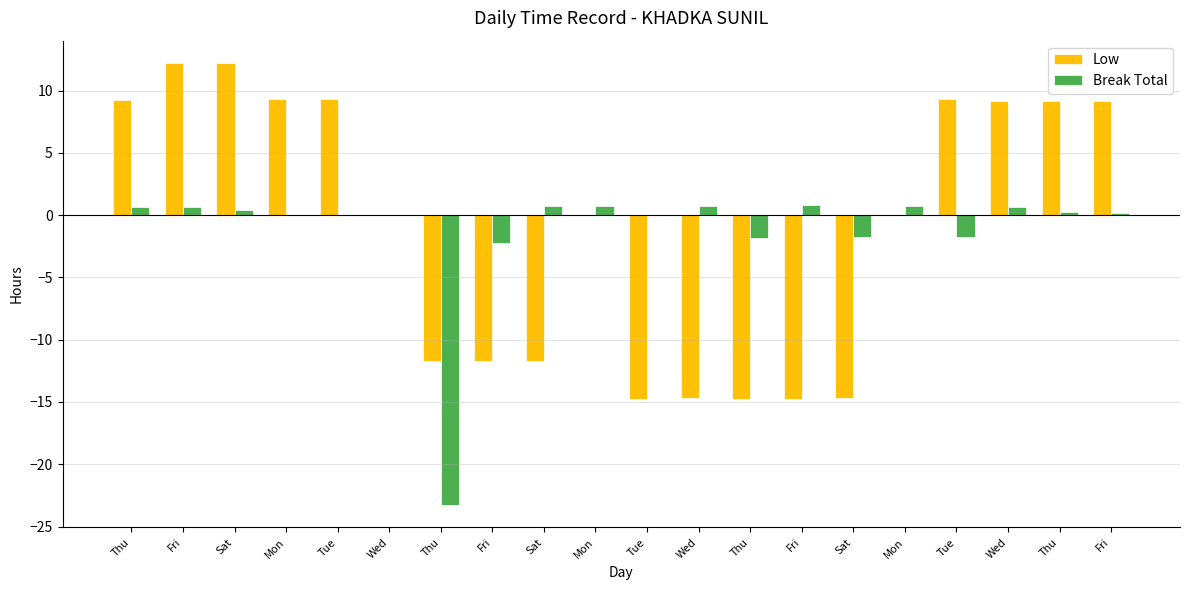

What is the value of the Low bar at the 2nd from the left?

12.2